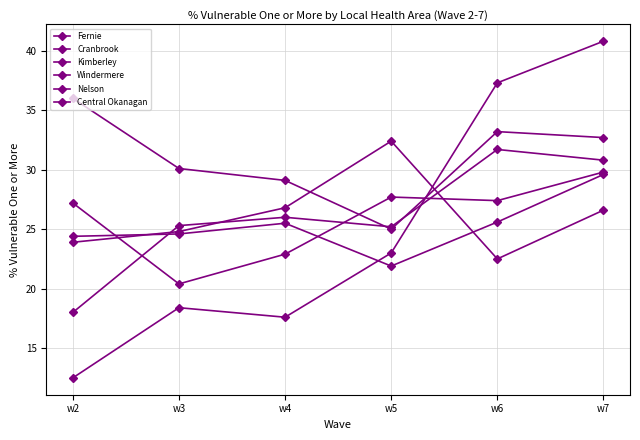

What is the sum of all Kimberley values?

157.0